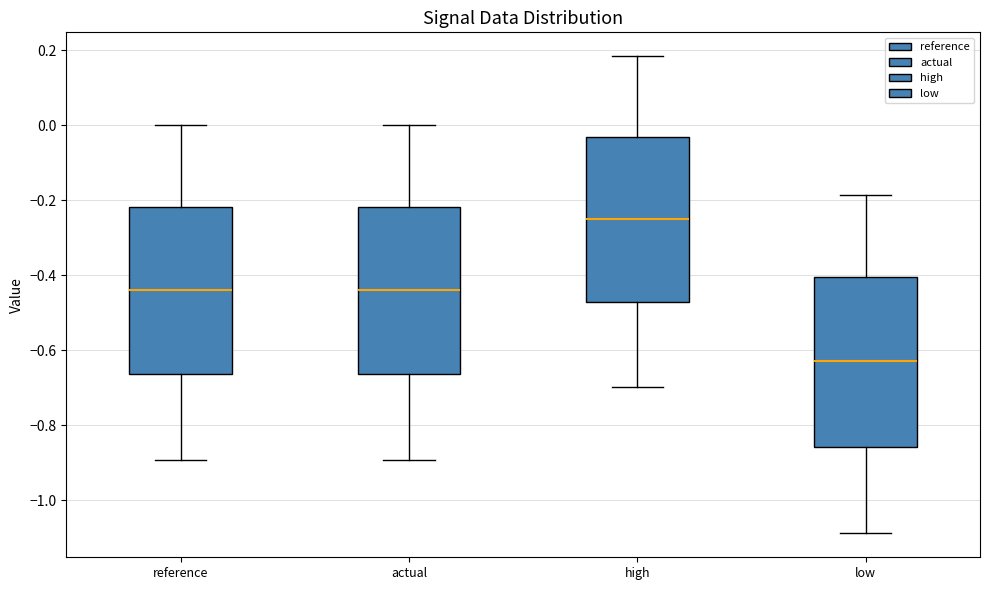

Which box's median line is the lowest?

low